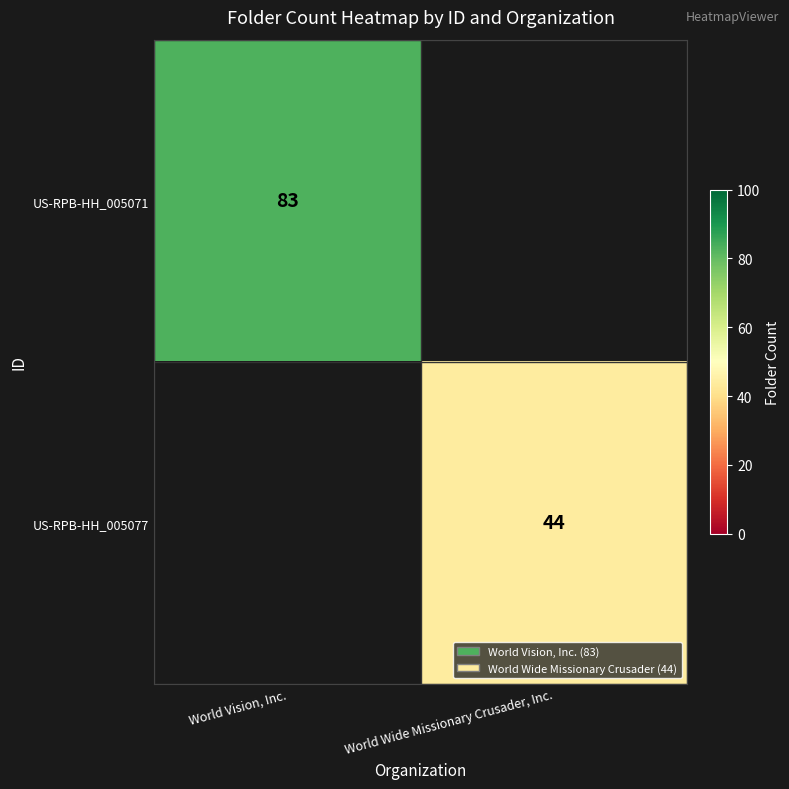

True or false: US-RPB-HH_005071 has a value of 120.6 at World Vision, Inc..

False